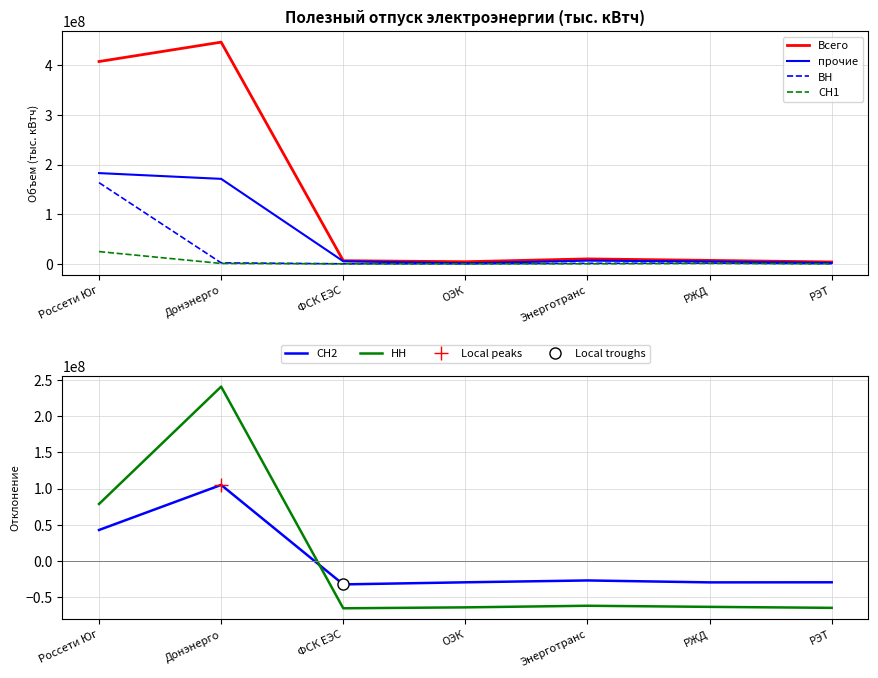

Reading left to right, what are all the values shown in this chart?

Всего: Россети Юг=407558543.6	Донэнерго=446593819.2	ФСК ЕЭС=6245615.0	ОЭК=4158623.0	Энерготранс=9869659.1	РЖД=6854937.8	РЭТ=3661173.6
прочие: Россети Юг=182760984.6	Донэнерго=171138111.0	ФСК ЕЭС=5134131.0	ОЭК=1029438.0	Энерготранс=6332296.8	РЖД=4696001.7	РЭТ=1728333.0
ВН: Россети Юг=163483959.3	Донэнерго=1895393.0	ФСК ЕЭС=0.0	ОЭК=0.0	Энерготранс=913857.0	РЖД=1402552.0	РЭТ=130156.0
СН1: Россети Юг=24622594.0	Донэнерго=698842.0	ФСК ЕЭС=0.0	ОЭК=0.0	Энерготранс=7348.0	РЖД=693878.0	РЭТ=24656.0
СН2: Россети Юг=42831184.6	Донэнерго=105131689.2	ФСК ЕЭС=-32400524.5	ОЭК=-29515271.5	Энерготранс=-26946107.5	РЖД=-29611010.6	РЭТ=-29489959.9
НН: Россети Юг=78788874.2	Донэнерго=241035963.4	ФСК ЕЭС=-65431407.1	ОЭК=-64158037.1	Энерготранс=-61937370.1	РЖД=-63462413.2	РЭТ=-64835610.1